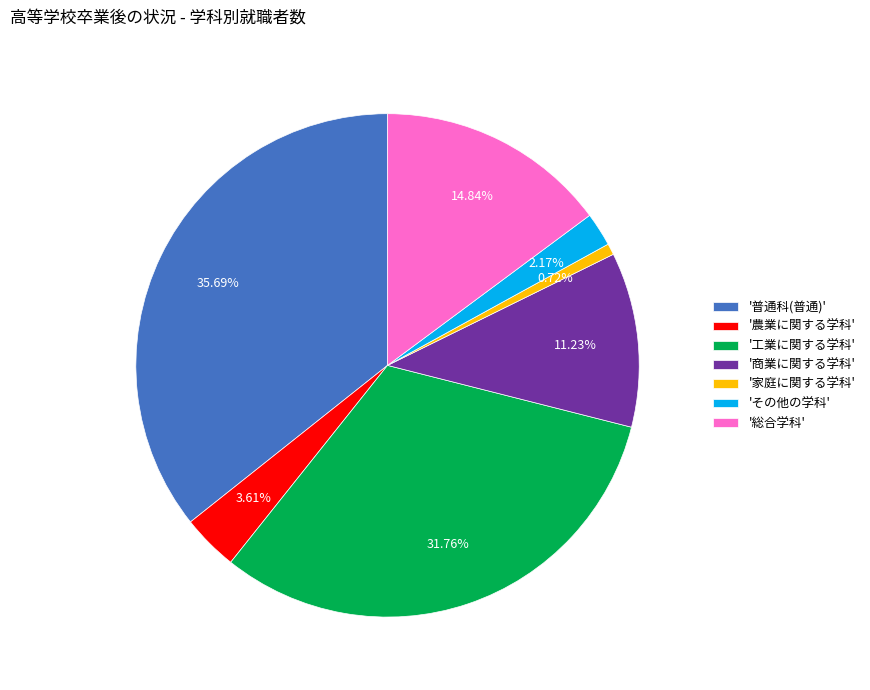

Which has a higher value, '農業に関する学科' or '商業に関する学科'?

'商業に関する学科'